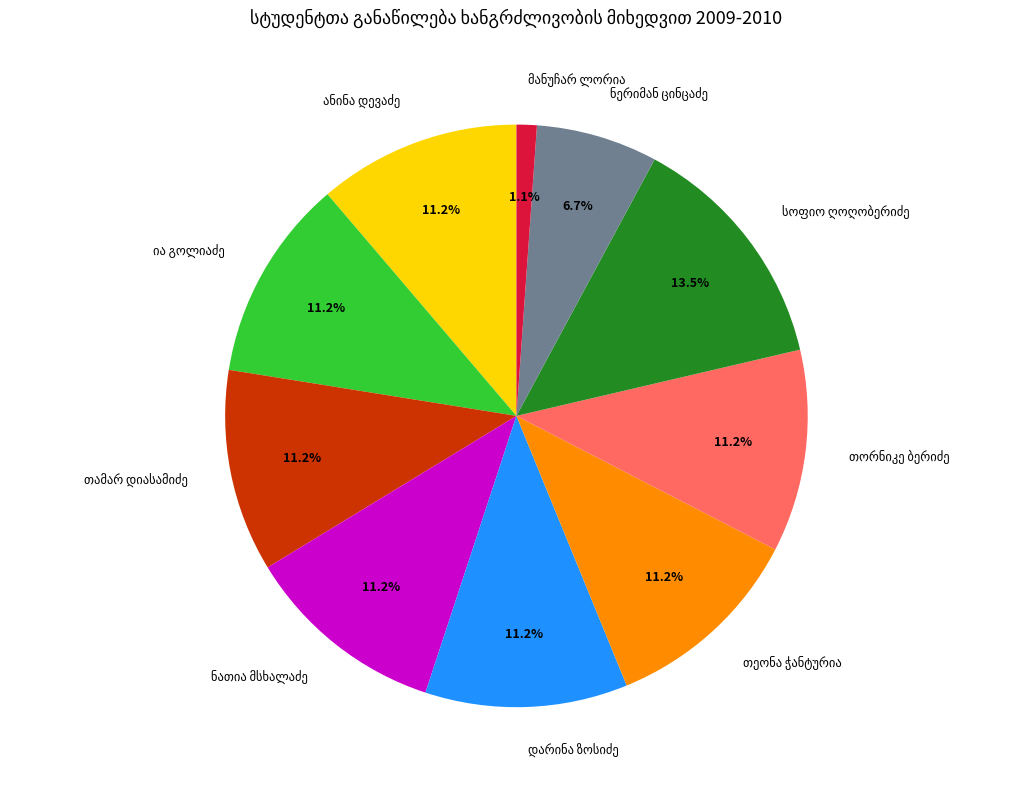

Is there any slice that represents more than half of the pie?

No